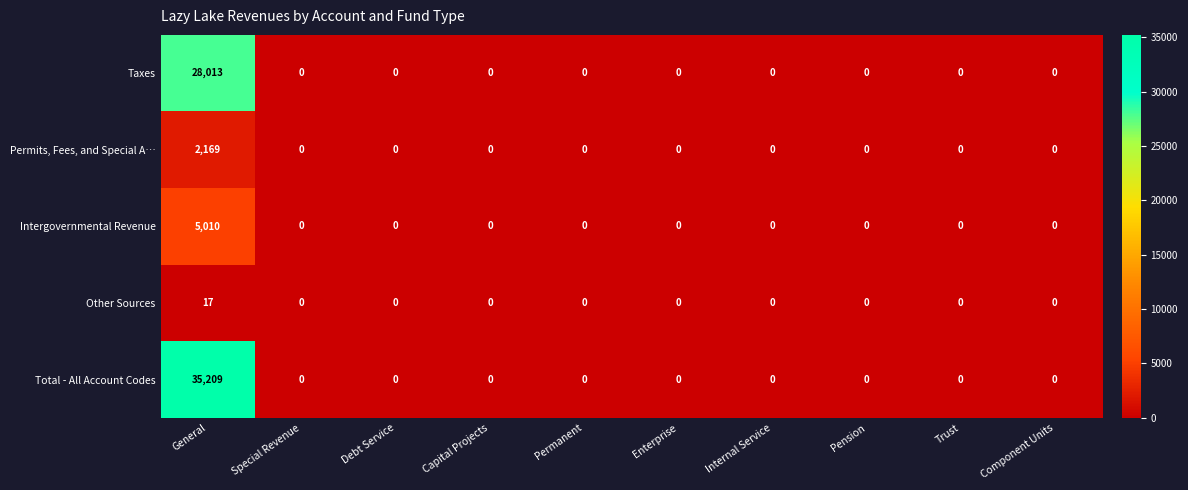

At which label does Other Sources reach its peak?

General